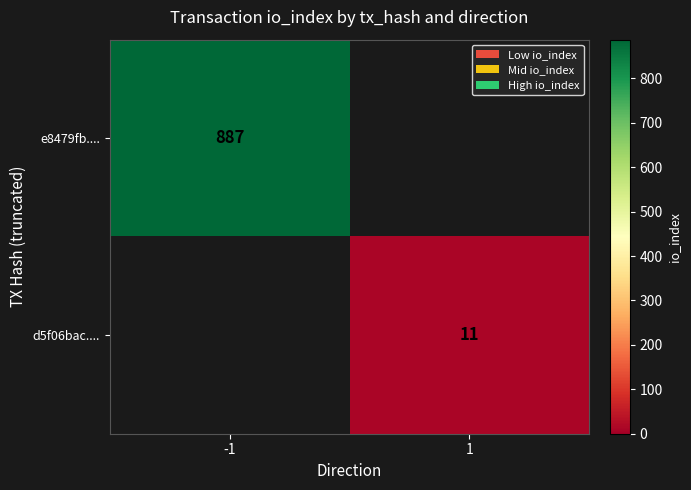

True or false: d5f06bac.... has a value of 20 at 1.

False